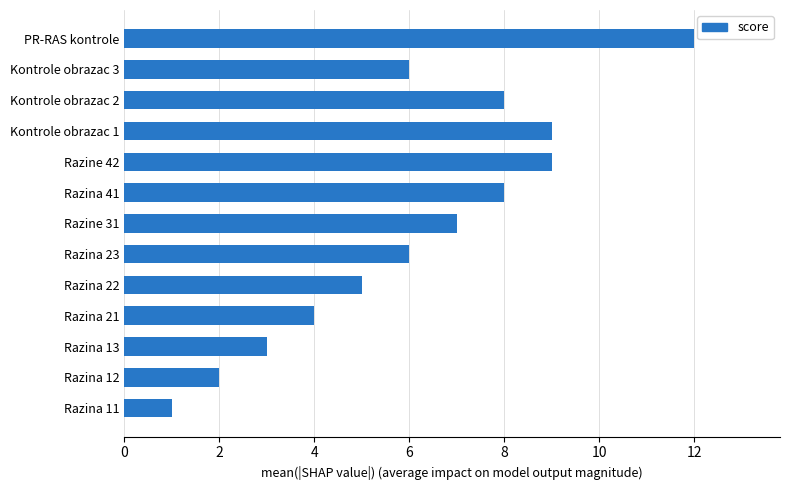

Which has a higher value, Razine 42 or Razine 31?

Razine 42